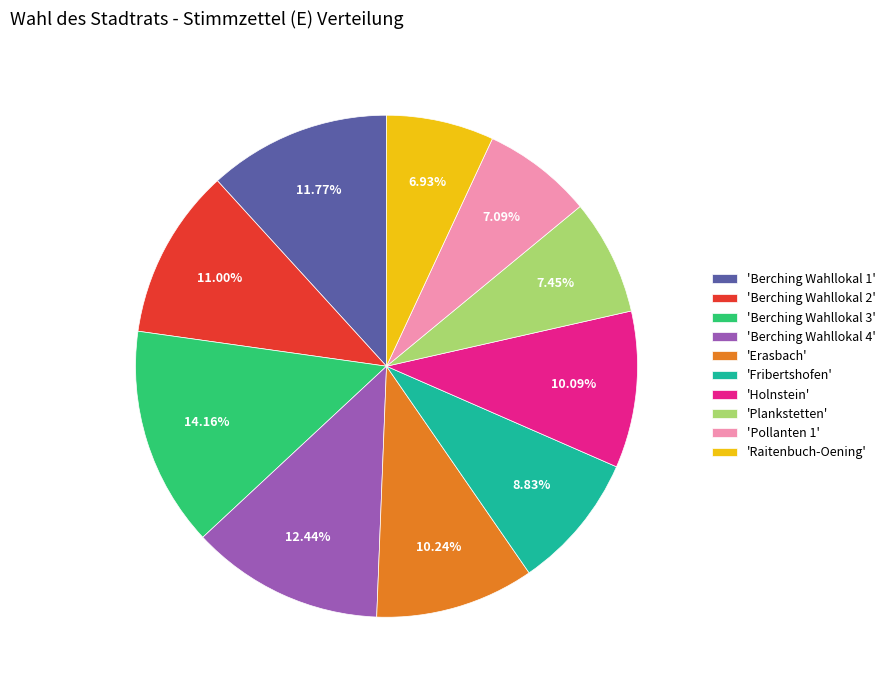

Is there any slice that represents more than half of the pie?

No